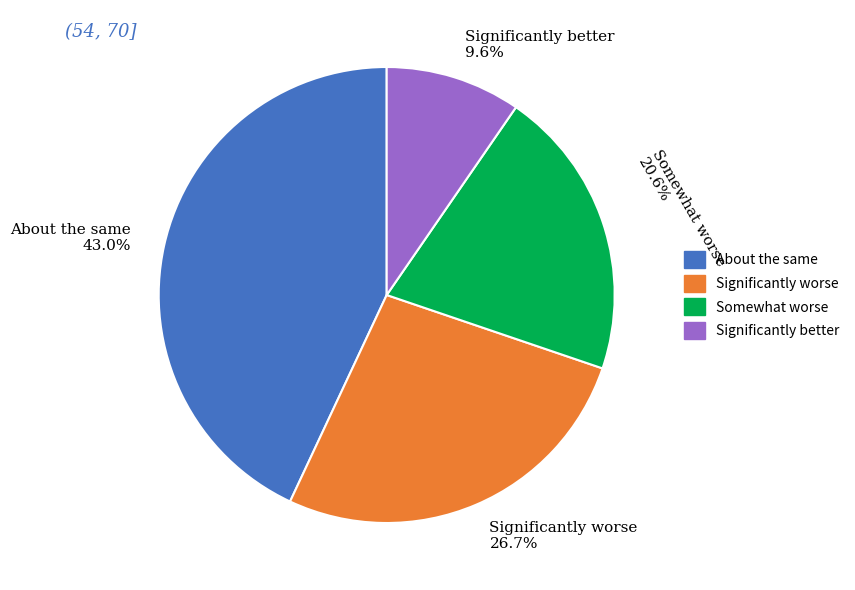

Approximately how many times larger is the value at About the same 43.0% compared to Somewhat worse 20.6%?

2.1